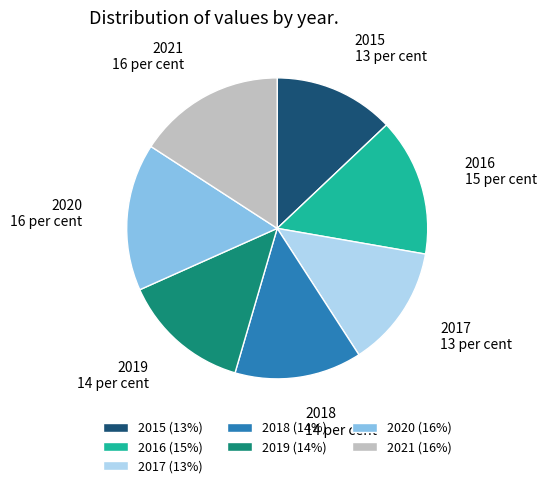

What is the ratio of the value at 2016 to the value at 2018?

1.1